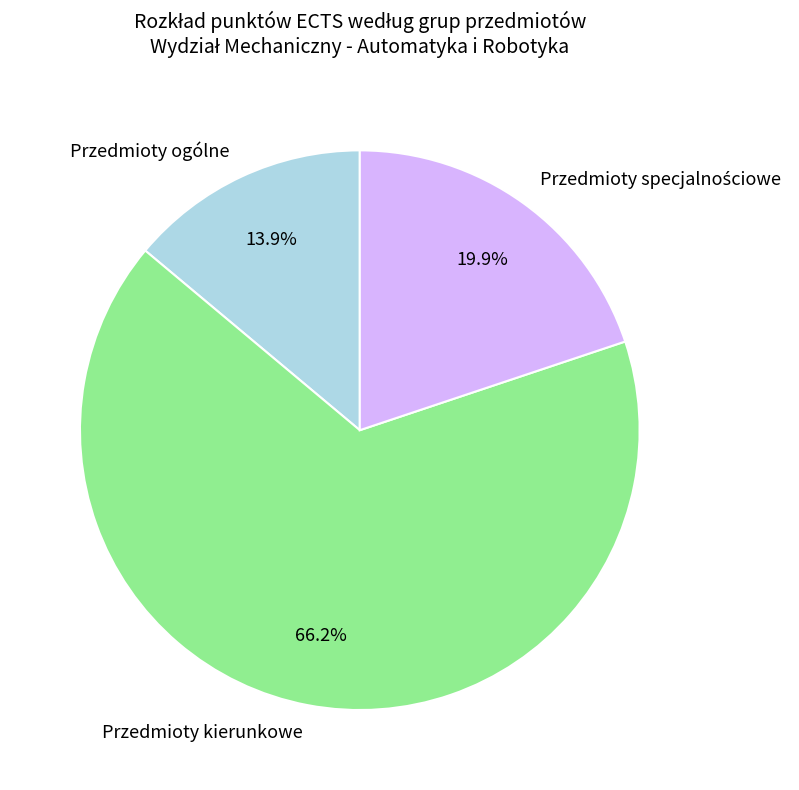

What portion of the pie excludes Przedmioty ogólne?

86.1%